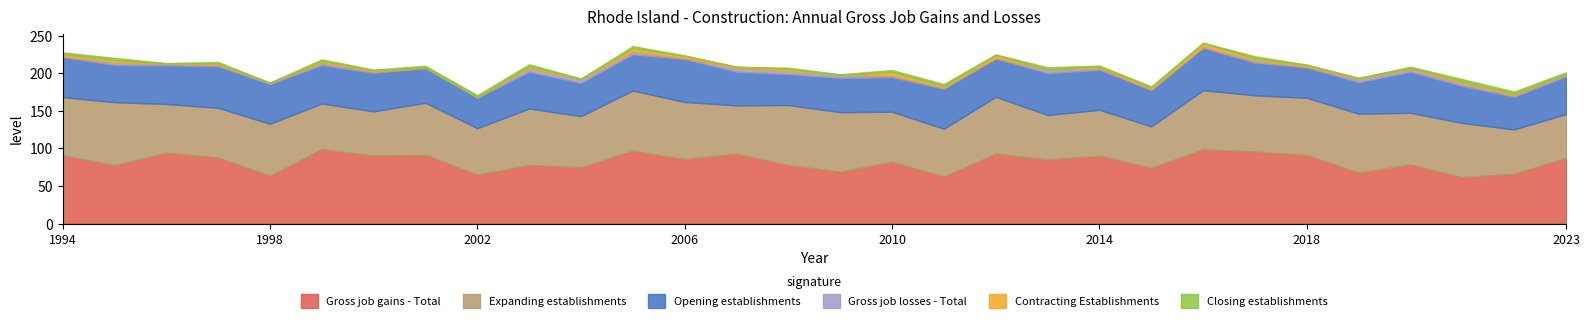

What is the lowest value of the Gross job gains - Total series?

61.8